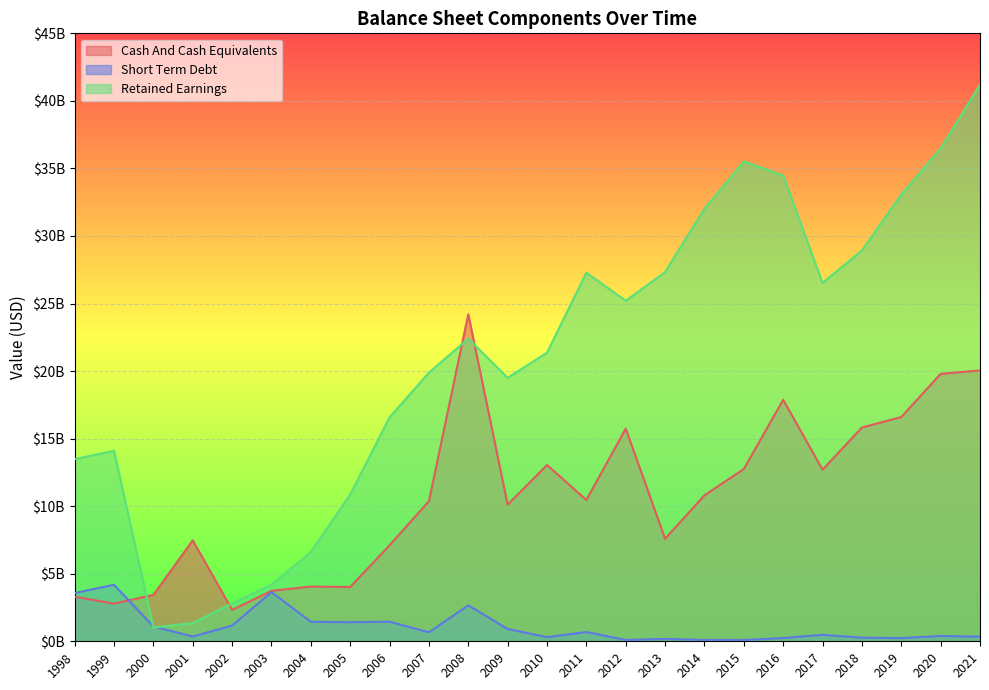

True or false: Cash And Cash Equivalents has a value of 1288376937 at 1998.

False